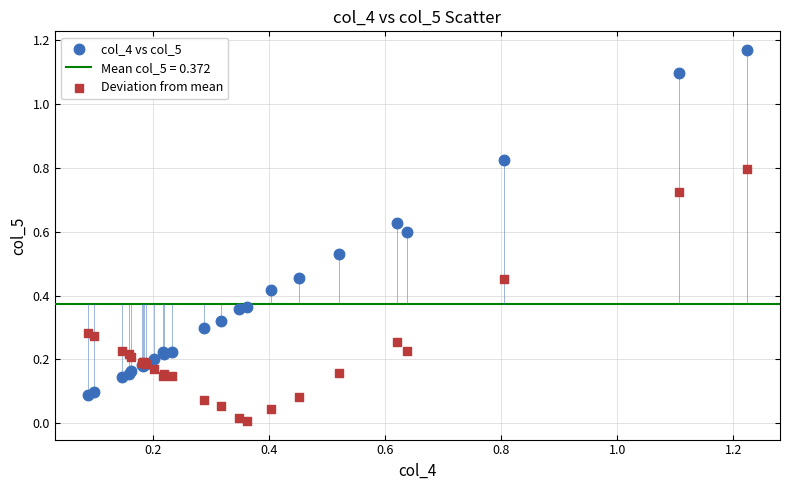

Which series reaches the maximum Y coordinate?

col_4 vs col_5